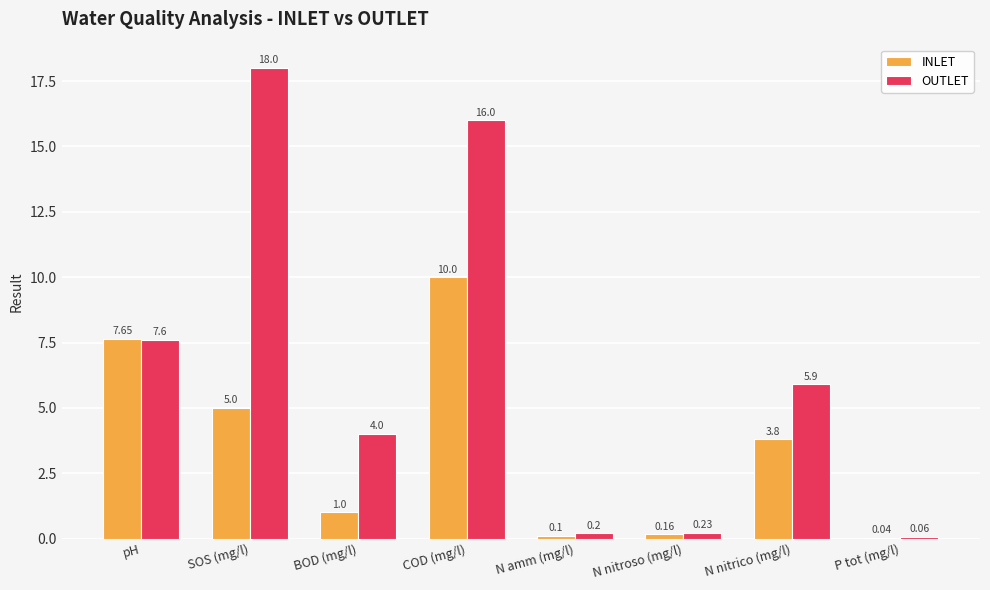

How many data points does each series have?

8